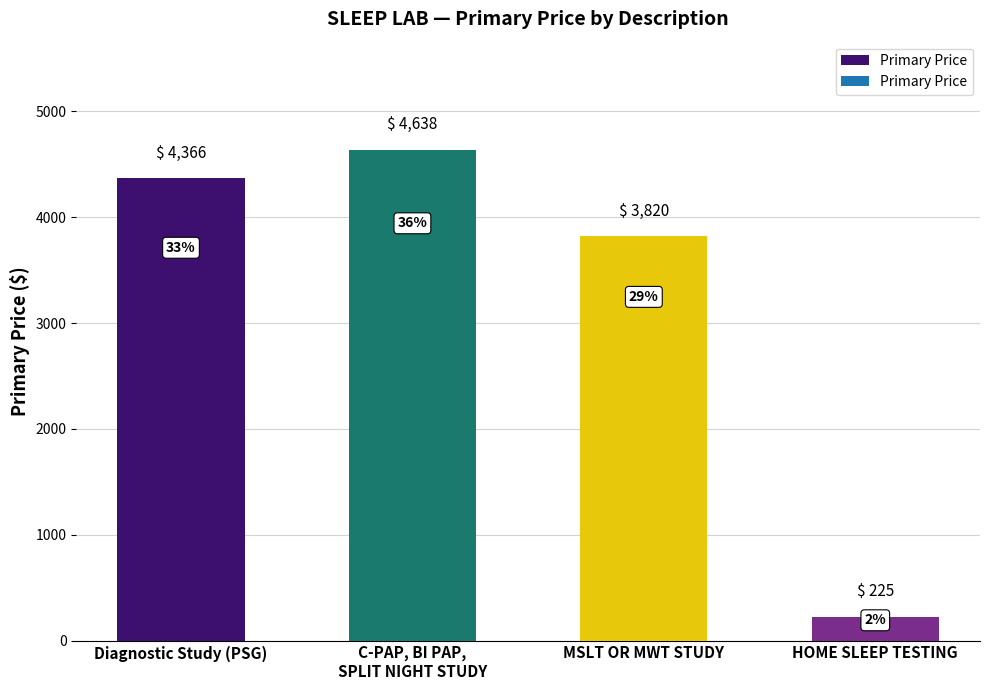

Reading left to right, what are all the values shown in this chart?

Diagnostic Study (PSG)=4366	C-PAP, BI PAP,
SPLIT NIGHT STUDY=4638	MSLT OR MWT STUDY=3820	HOME SLEEP TESTING=225